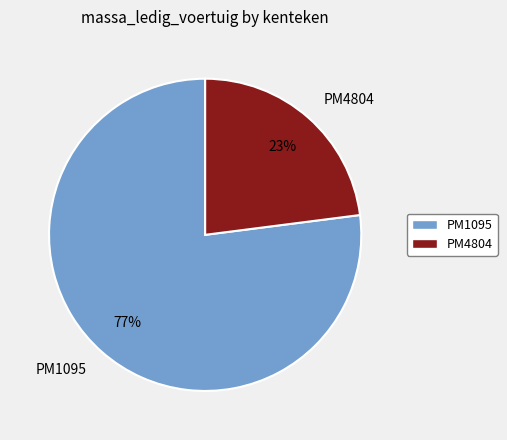

What is the largest slice in the pie chart?

PM1095